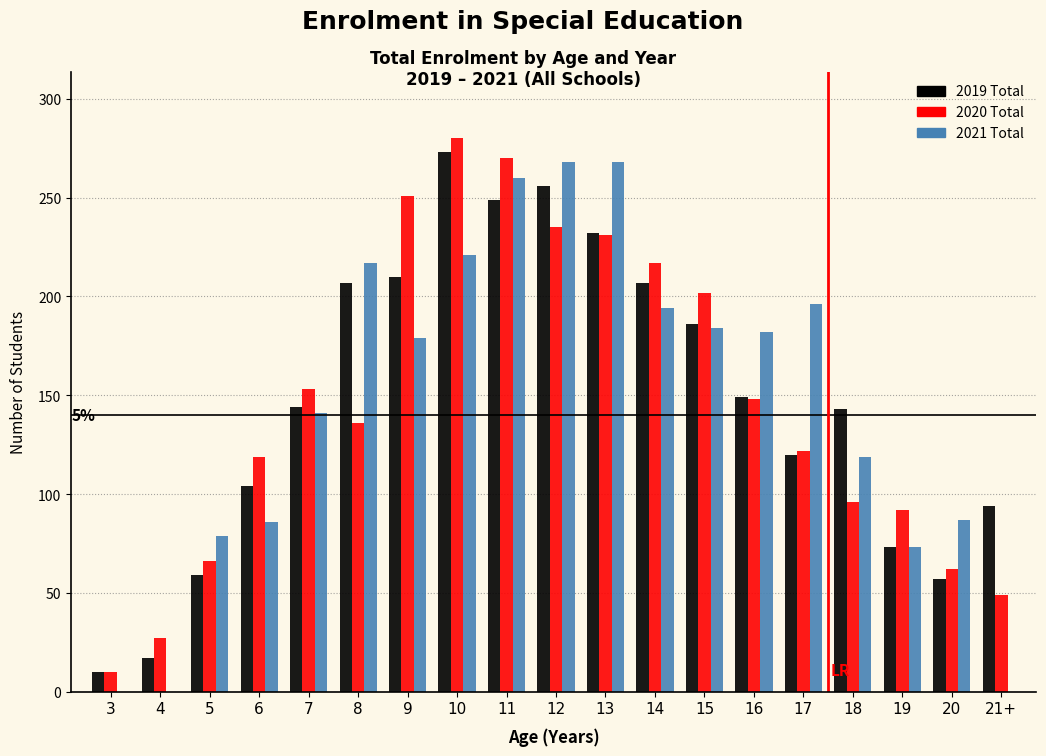

What is the sum of all 2020 Total values?

2766